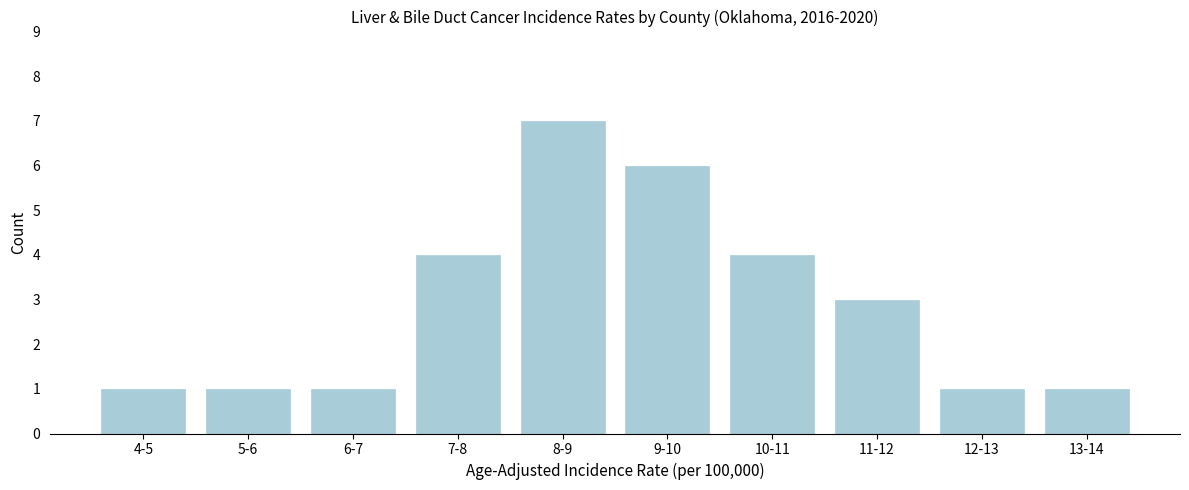

Reading left to right, transcribe all the data shown in this chart.

1	1	1	4	7	6	4	3	1	1